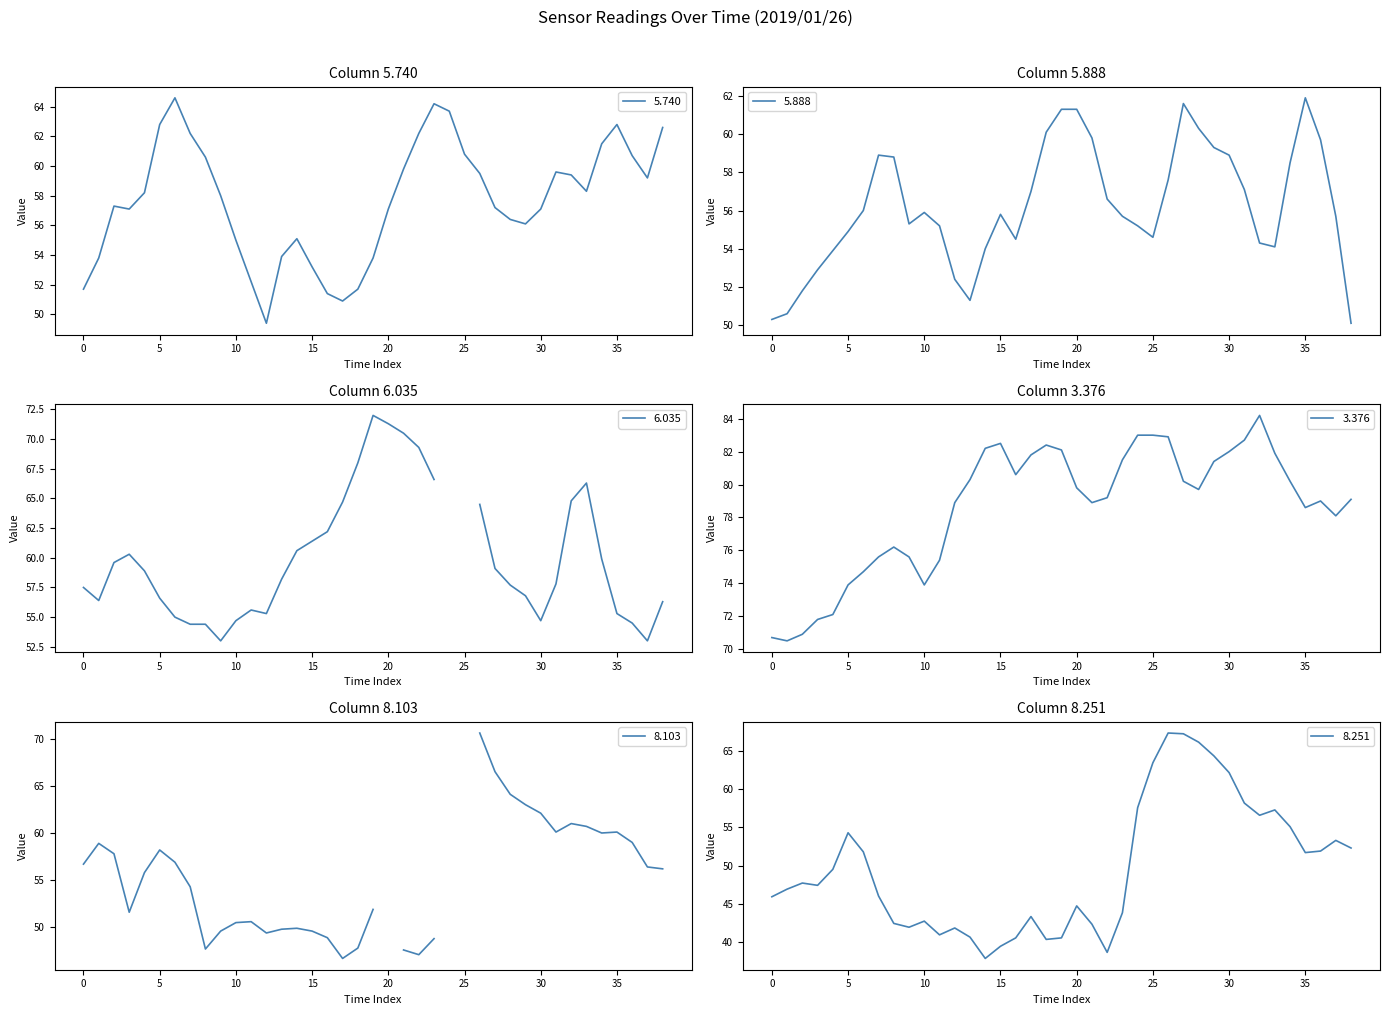

True or false: 8.251 and 3.376 intersect in this chart.

False